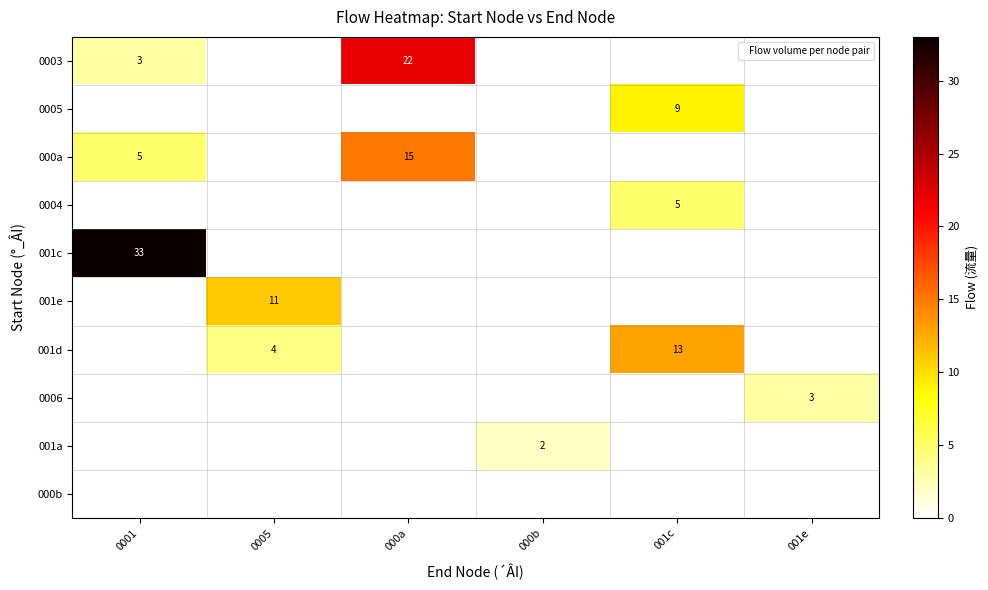

At how many categories does at least one series exceed 1?

6